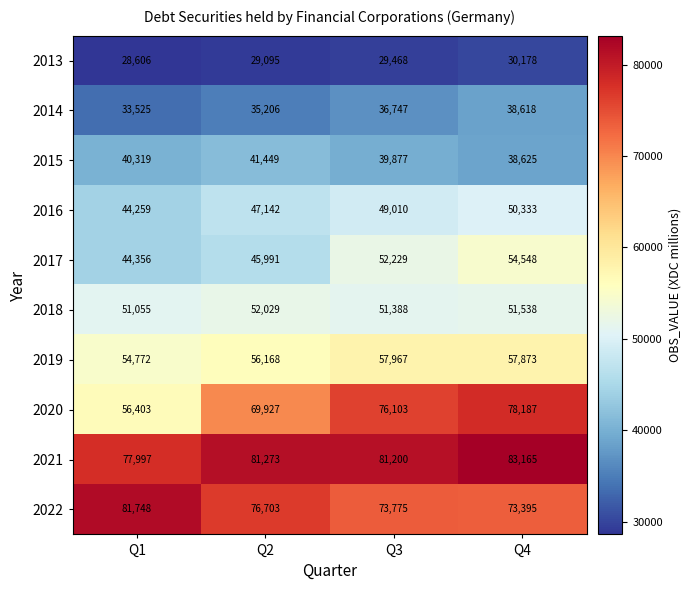

What is the difference between the highest and lowest values at Q2?

52178